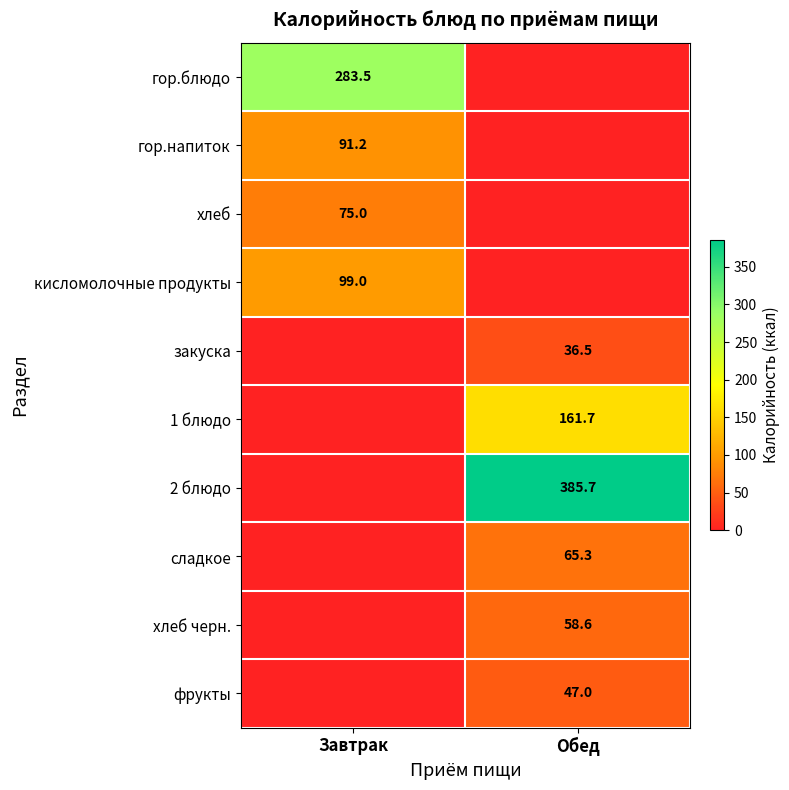

What is the spread (max minus min) of values at Завтрак?

283.5